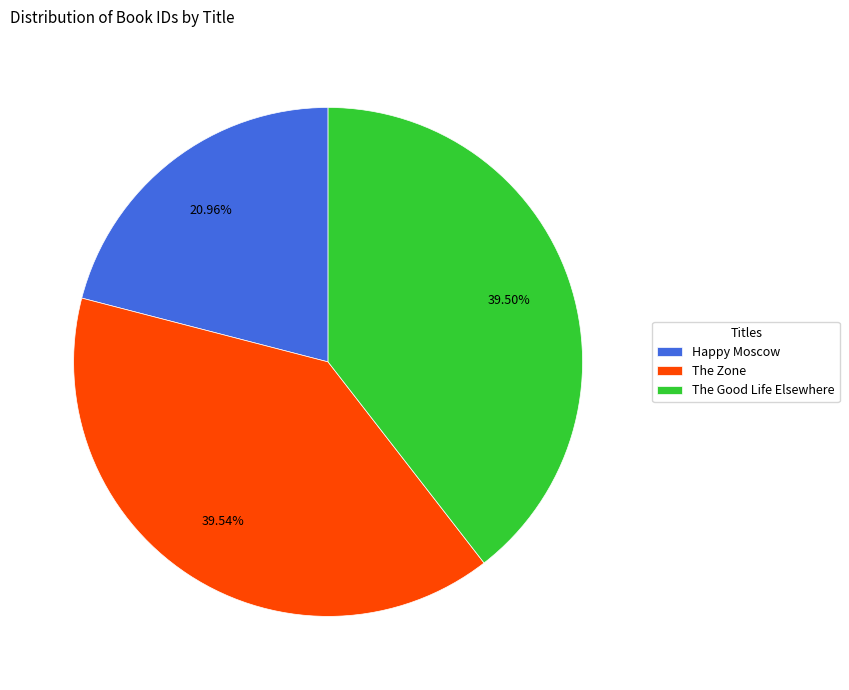

To the nearest percent, what is the difference between the Happy Moscow and The Good Life Elsewhere slice percentages?

19%